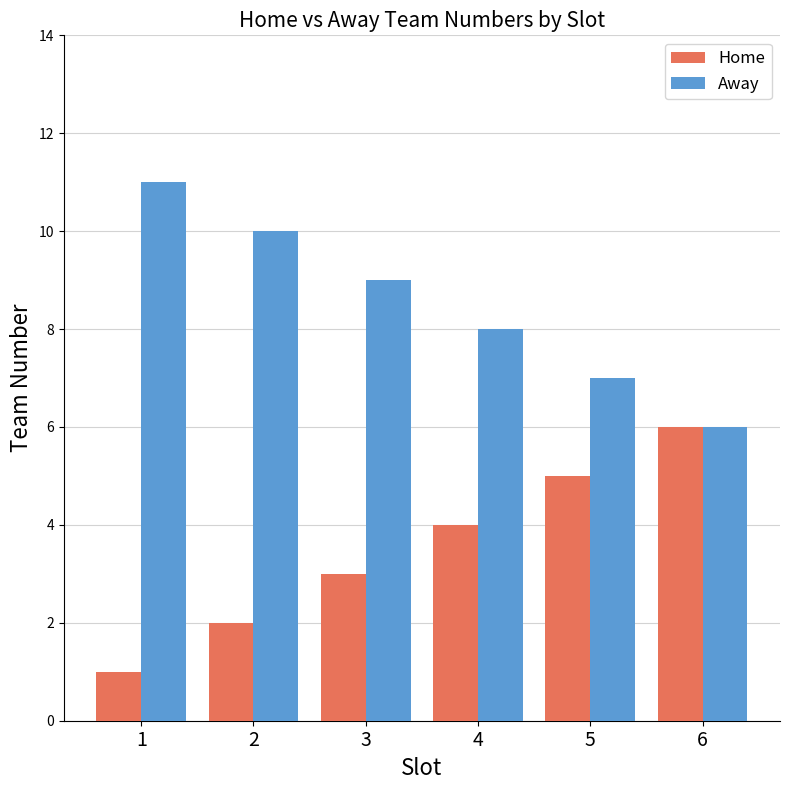

Rank the series by their maximum value, from lowest to highest.

Home, Away